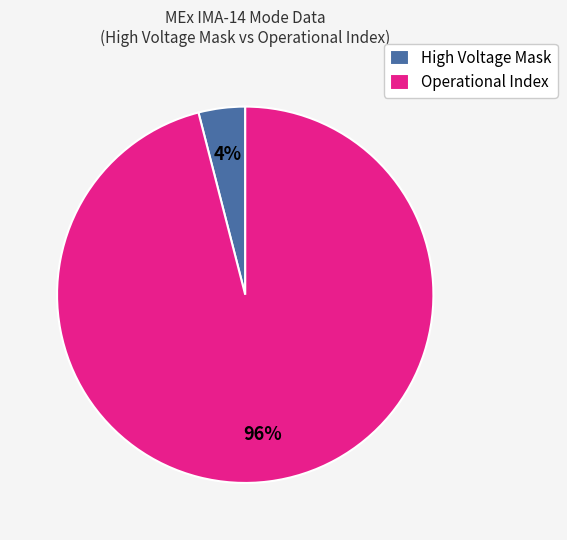

Rank the categories by value from lowest to highest.

High Voltage Mask, Operational Index